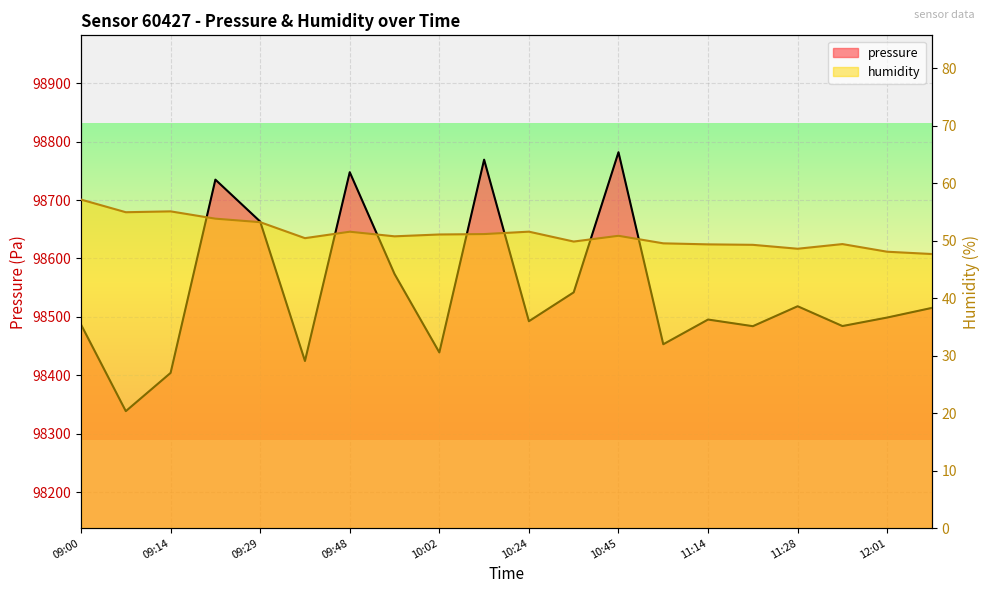

At which category does humidity reach its first local valley?

09:07